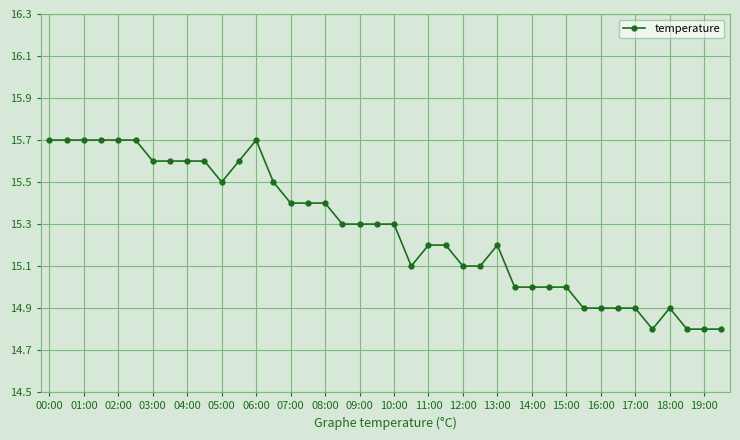

What is the value of the 14th point from the left?

15.5